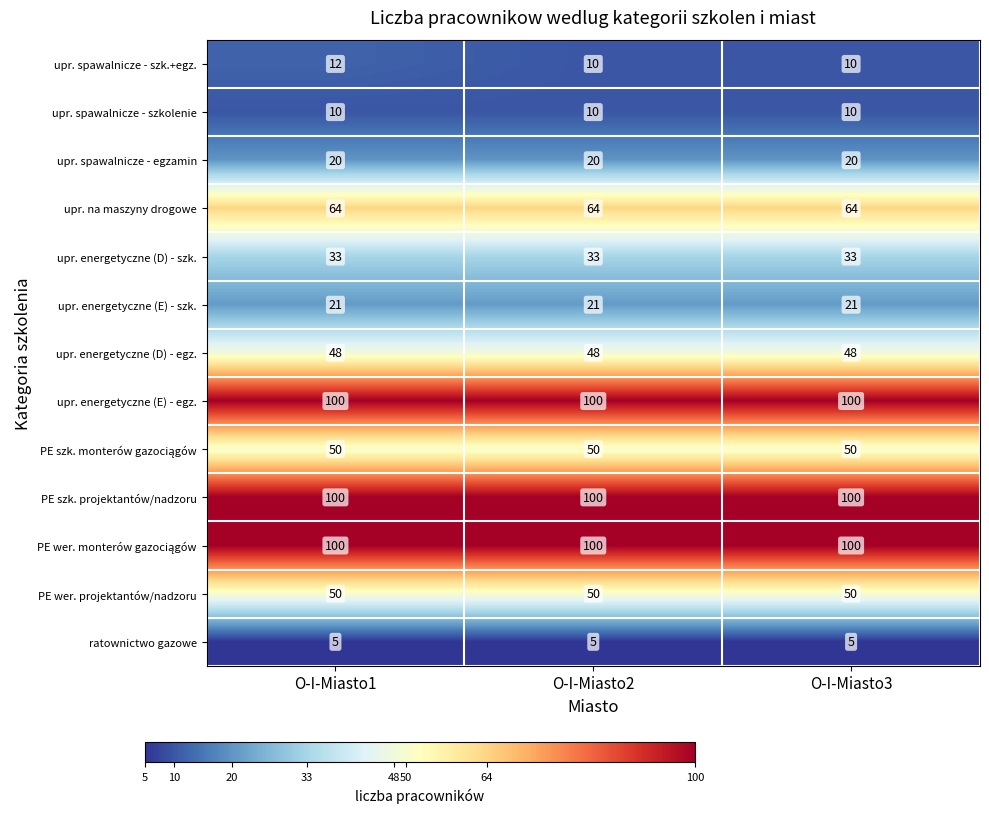

True or false: upr. energetyczne (D) - egz. has a value of 66 at O-I-Miasto3.

False